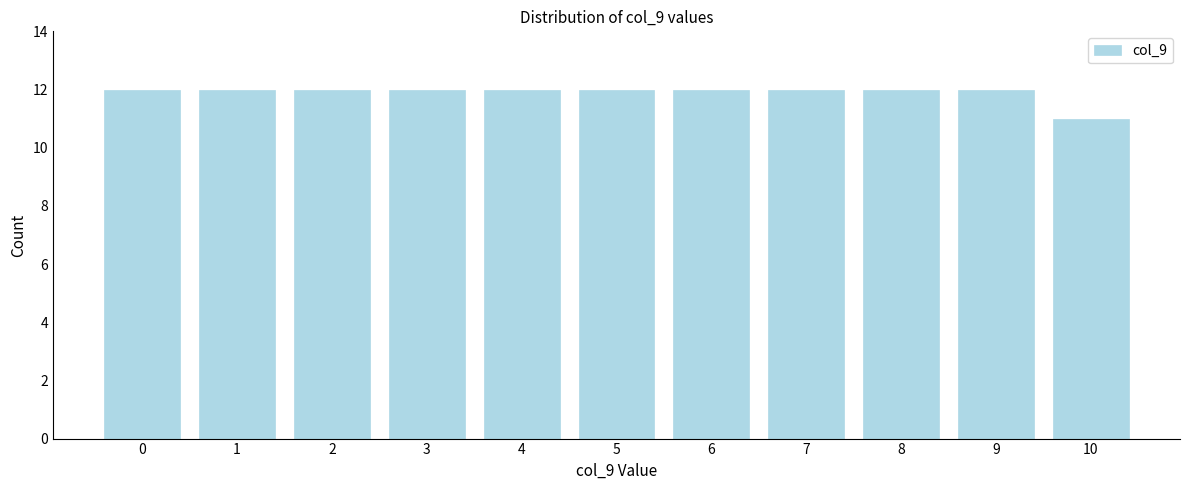

Reading left to right, list all the values displayed in this chart.

0=12	1=12	2=12	3=12	4=12	5=12	6=12	7=12	8=12	9=12	10=11